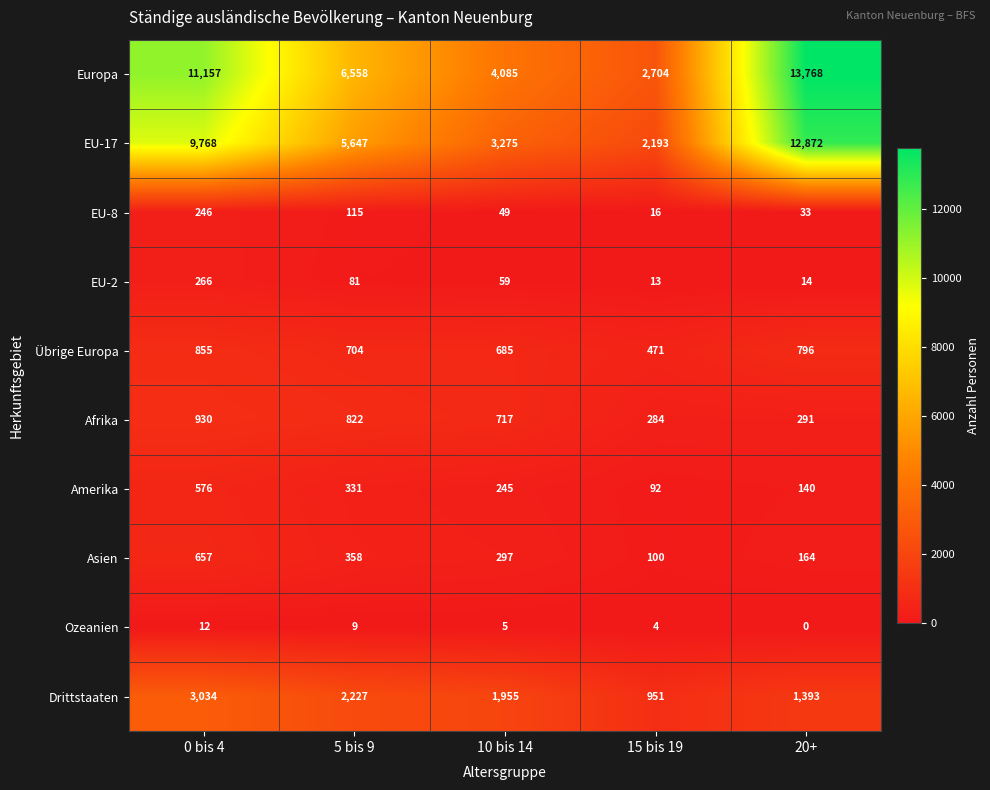

Count the number of categories in the chart.

5